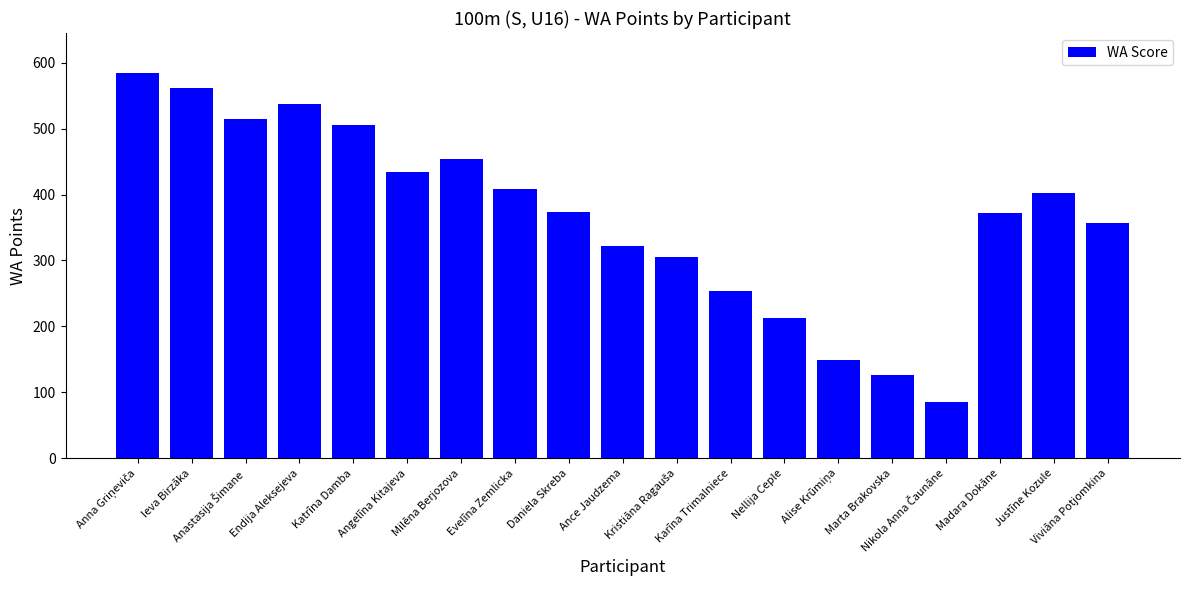

Does the chart contain stacked bars?

No